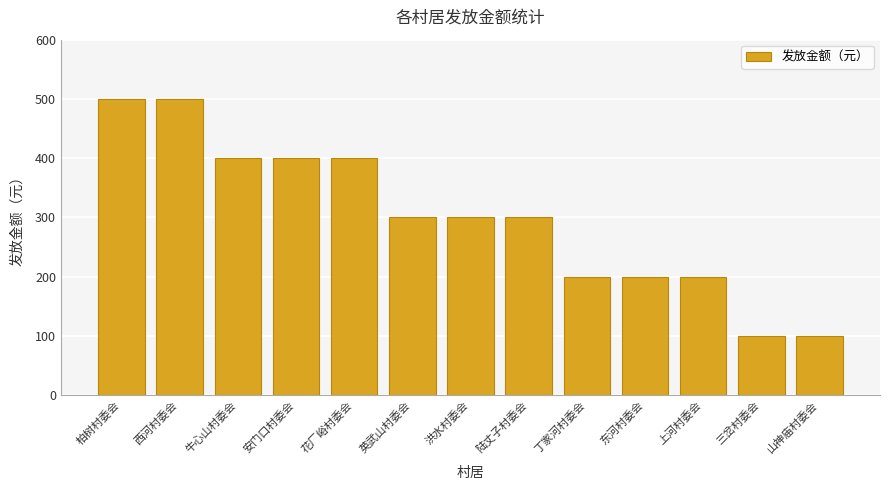

At which label does the data first exceed 300?

柏树村委会